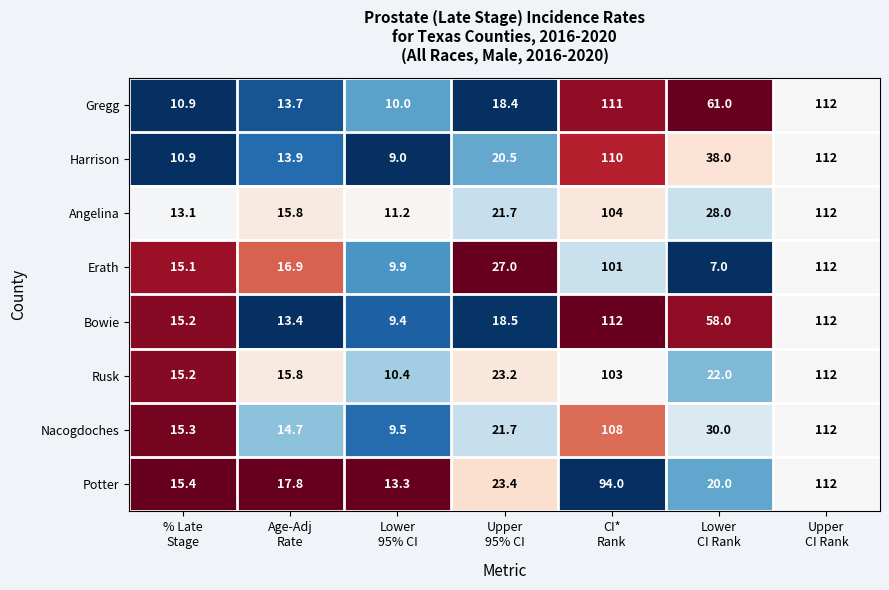

At how many categories does at least one series exceed 17?

5